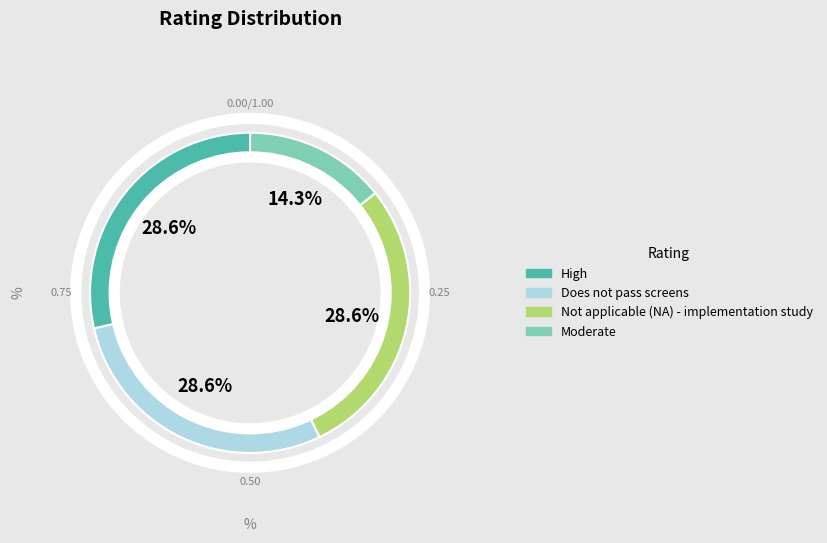

What is the smallest slice in the pie chart?

Moderate